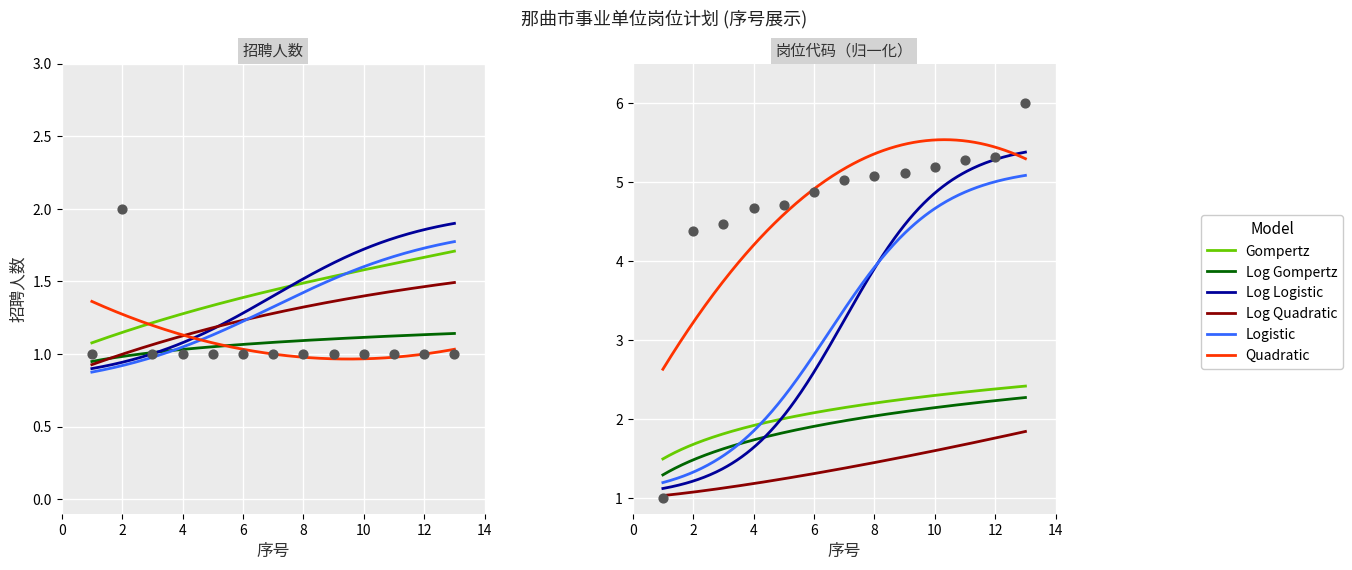

Which series has the widest spread of Y values?

岗位代码